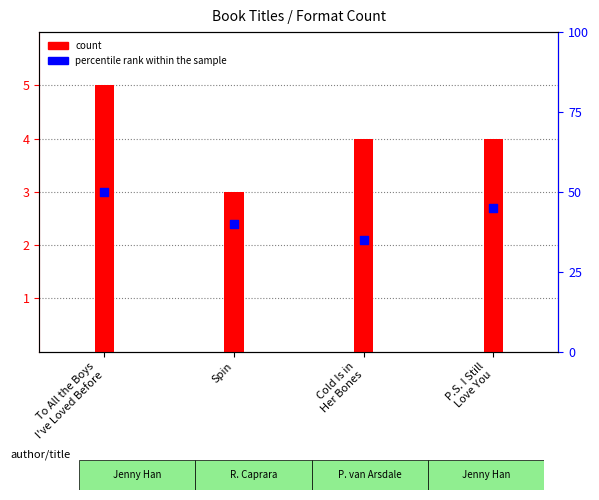

At which category is the sum across all series the highest?

To All the Boys
I've Loved Before